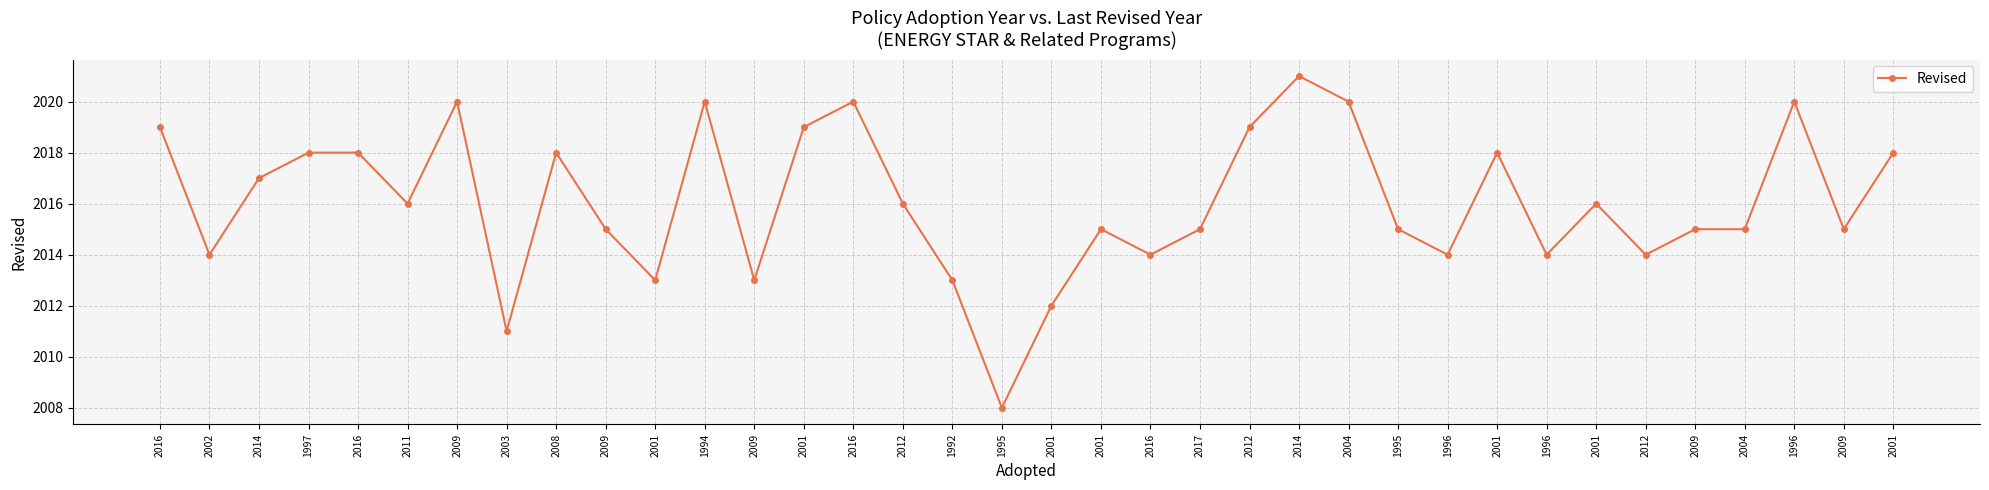

Which category has the highest value across all series?

2014